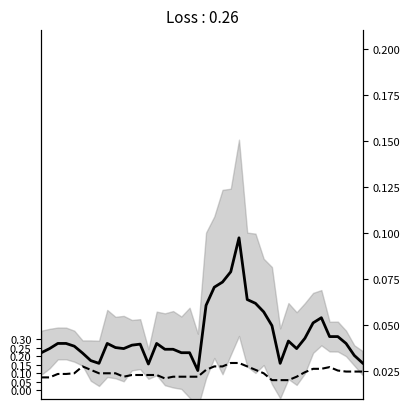

True or false: SDS_P1 has more than 0 interior local peaks.

True